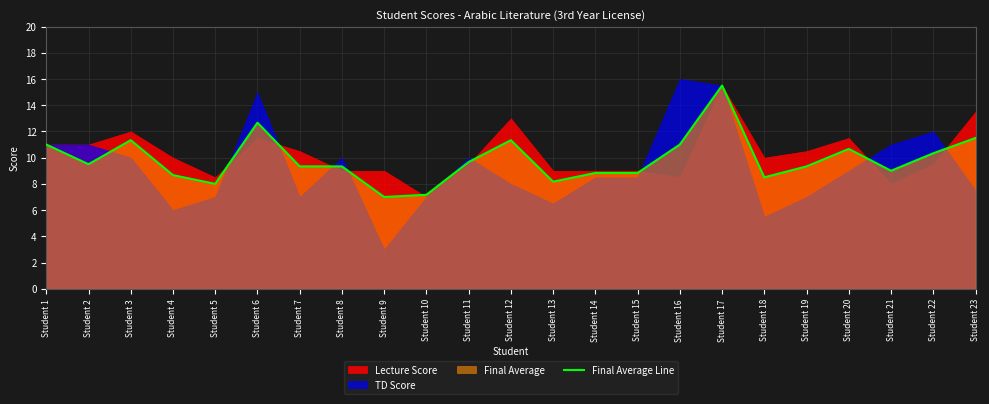

Is it true that Final Average Line equals 3.2 at Student 14?

False